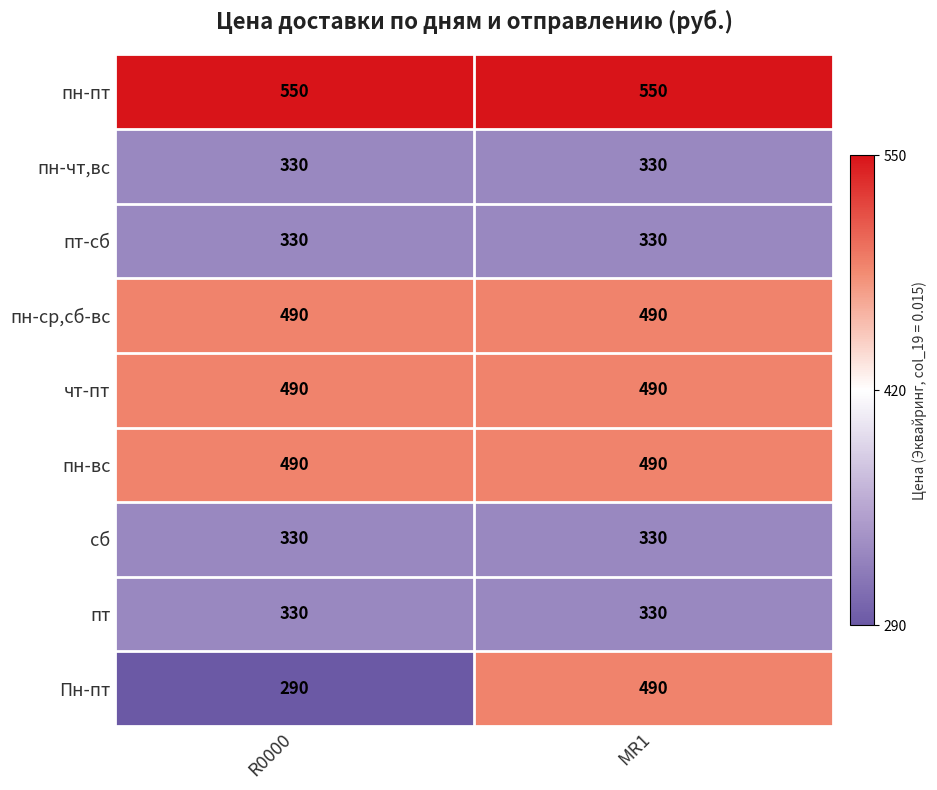

What is the difference between the highest and lowest values at MR1?

220